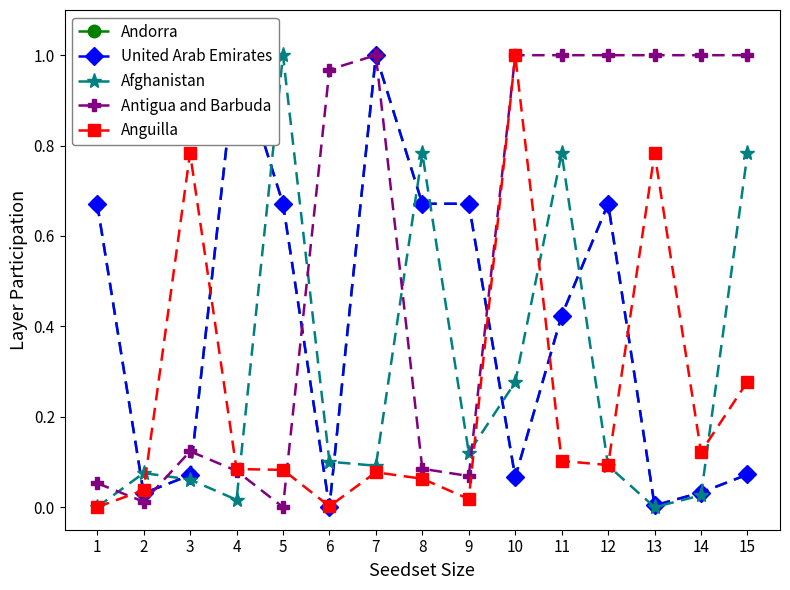

List the series in order of their peak value, lowest first.

Andorra, United Arab Emirates, Afghanistan, Antigua and Barbuda, Anguilla